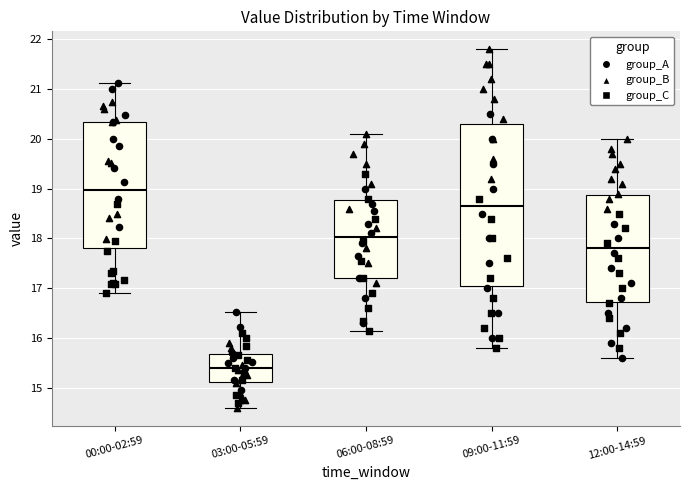

Which box is the tallest, from its lower edge to its upper edge?

09:00-11:59